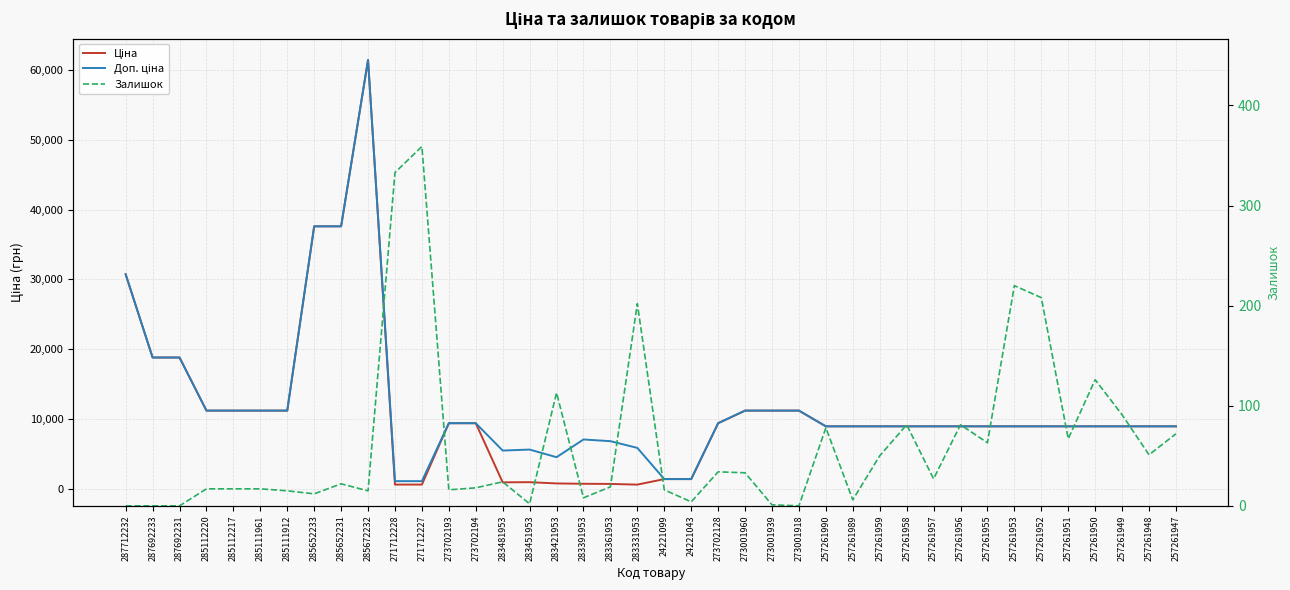

What is the total value across all series at 257261947?

17940.3